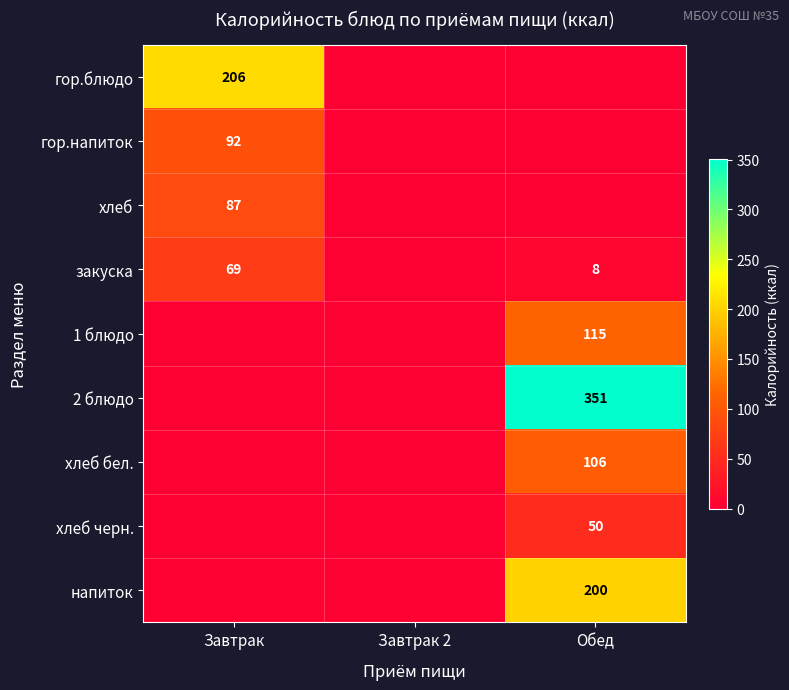

True or false: хлеб черн. has a value of 31 at Обед.

False